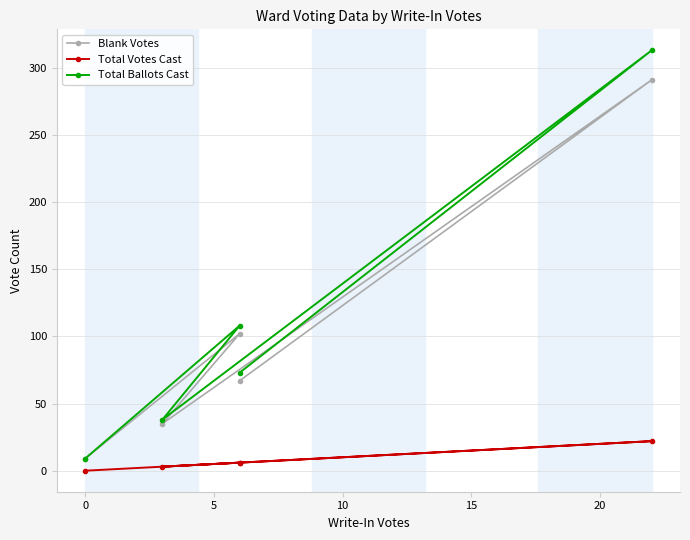

How many data points in Blank Votes are less than 67?

2